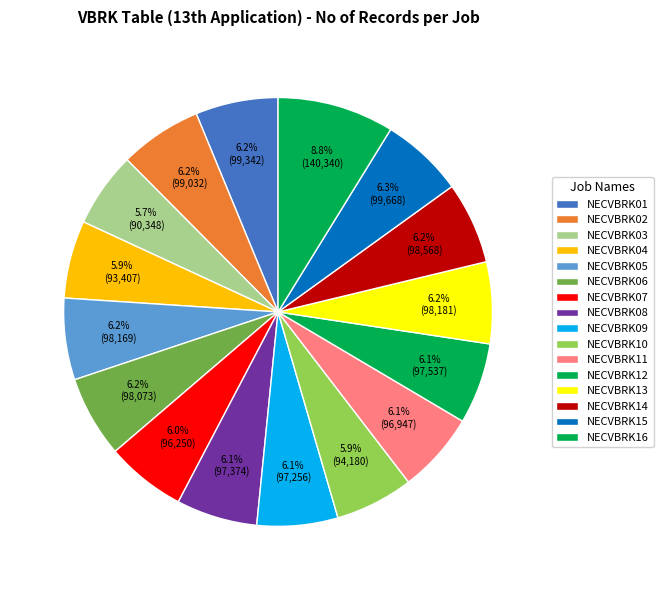

True or false: NECVBRK15 accounts for 6% of the total.

True